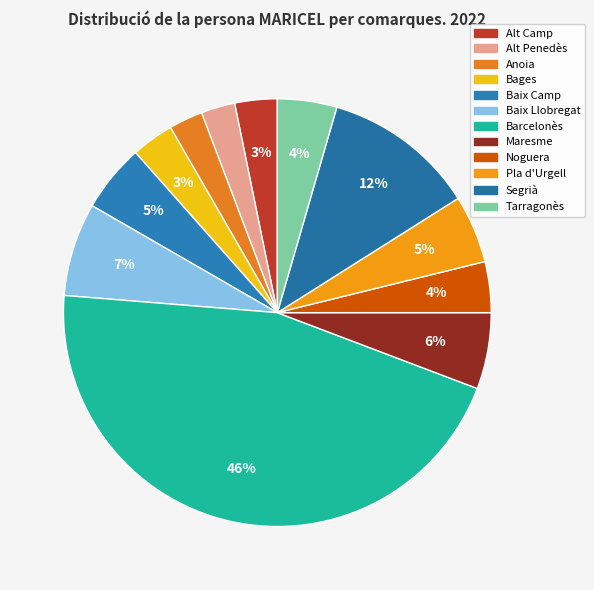

To the nearest percent, what is the difference between the largest and smallest slice percentages?

43%